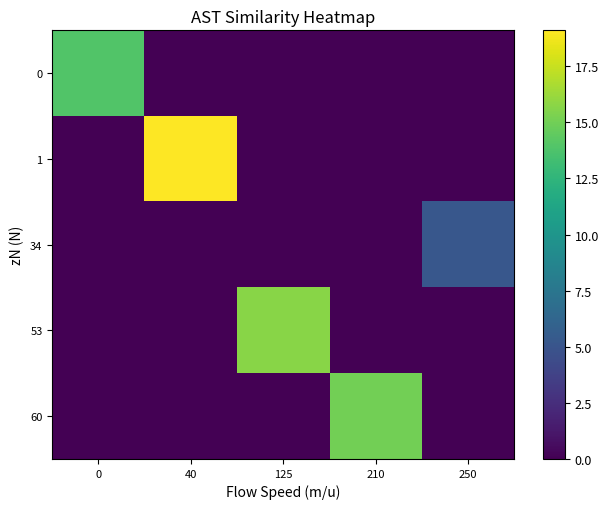

Reading left to right, extract all data points from this chart.

0: 0=13.9	40=0.0	125=0.0	210=0.0	250=0.0
1: 0=0.0	40=19.1	125=0.0	210=0.0	250=0.0
34: 0=0.0	40=0.0	125=0.0	210=0.0	250=5.2
53: 0=0.0	40=0.0	125=15.7	210=0.0	250=0.0
60: 0=0.0	40=0.0	125=0.0	210=15.0	250=0.0